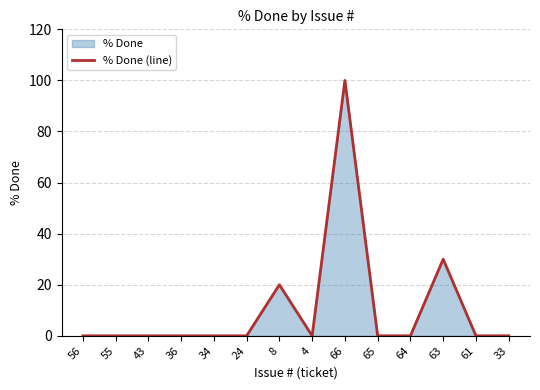

How many points are lower than both their immediate neighbors (excluding endpoints)?

1